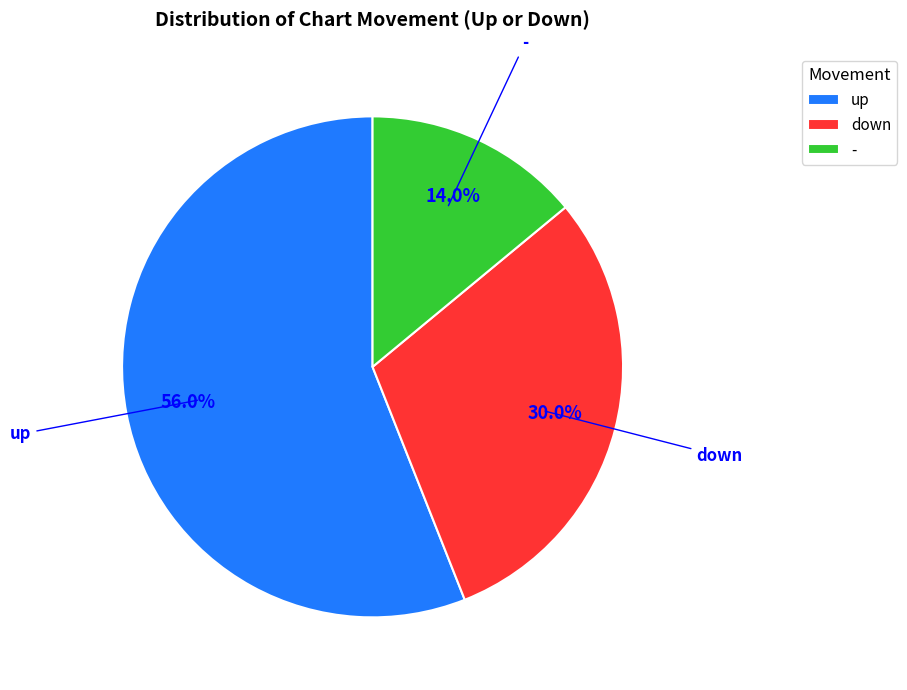

Between up and -, which is larger?

up